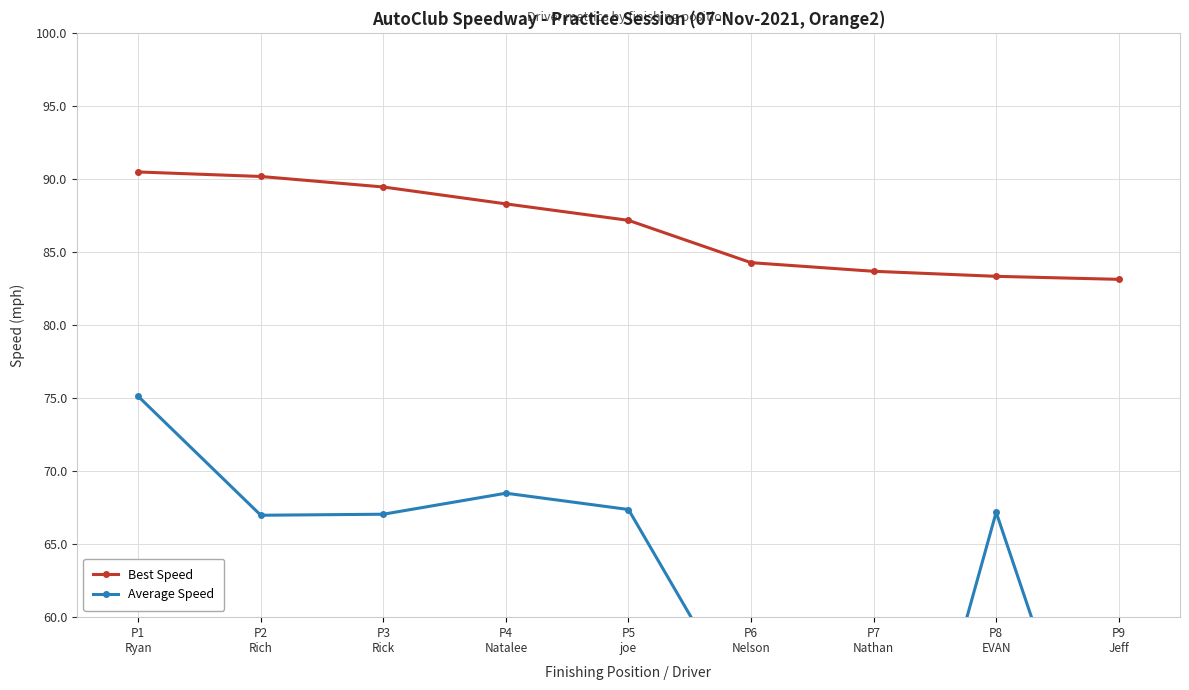

At how many categories does at least one series exceed 41?

9